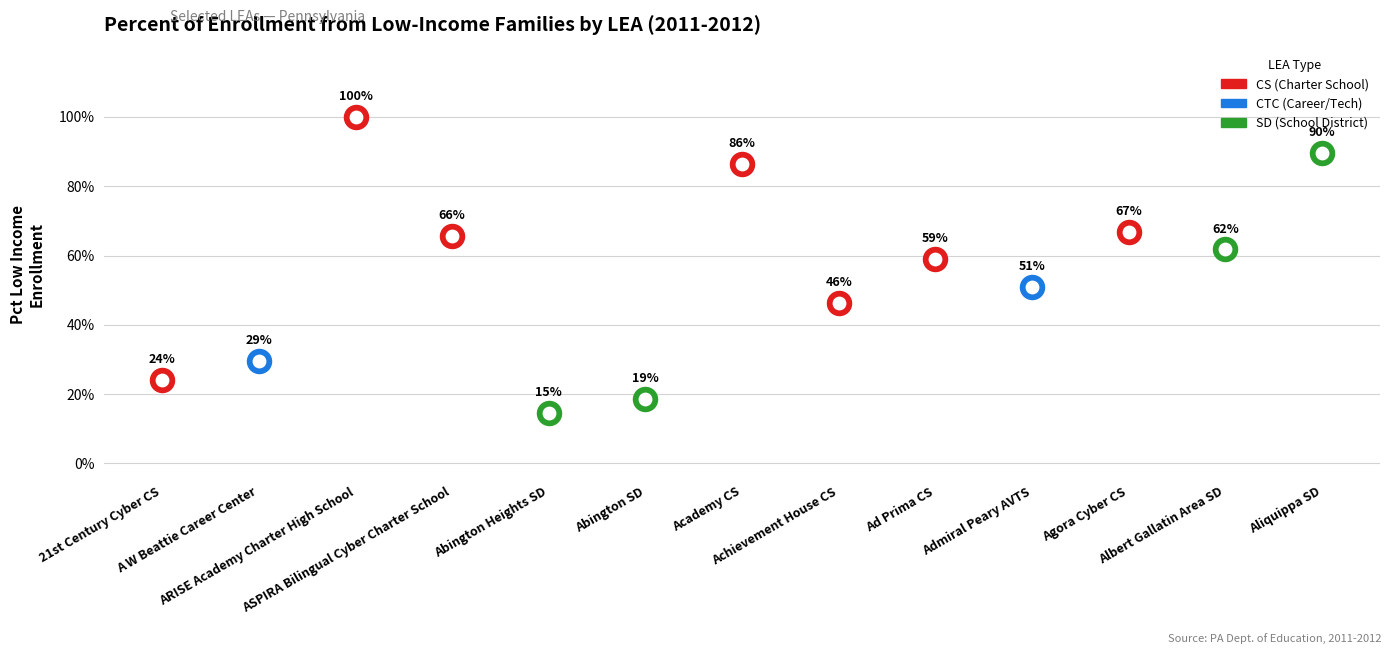

Between Achievement House CS and Ad Prima CS, which is larger?

Ad Prima CS